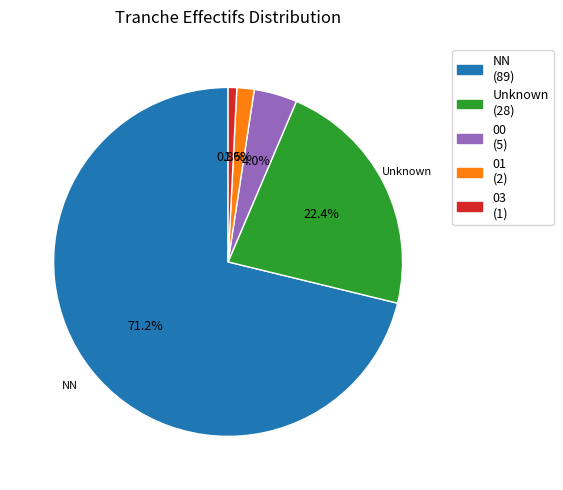

Is there any slice that represents more than half of the pie?

Yes